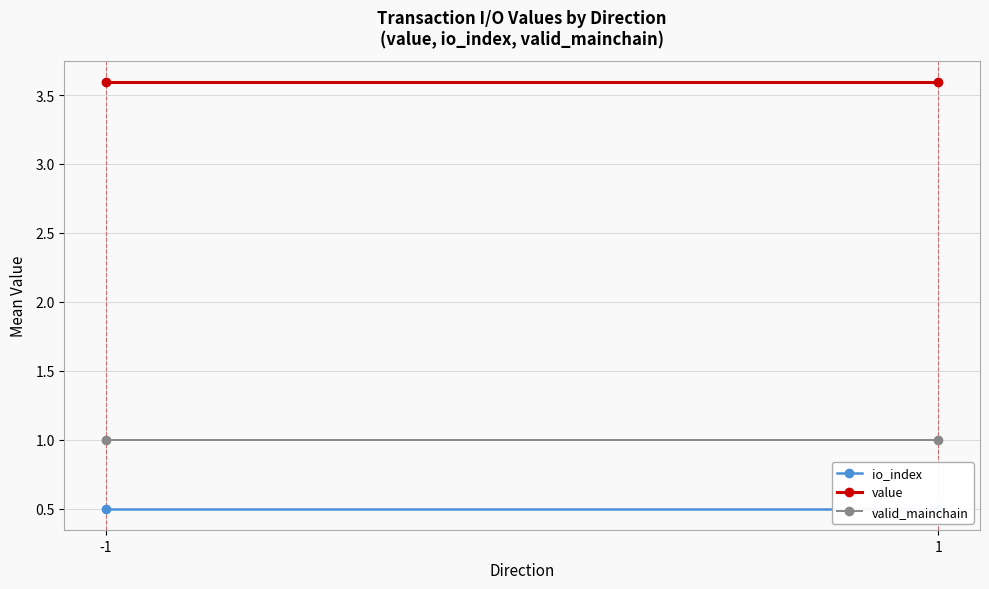

Count the number of categories in the chart.

2